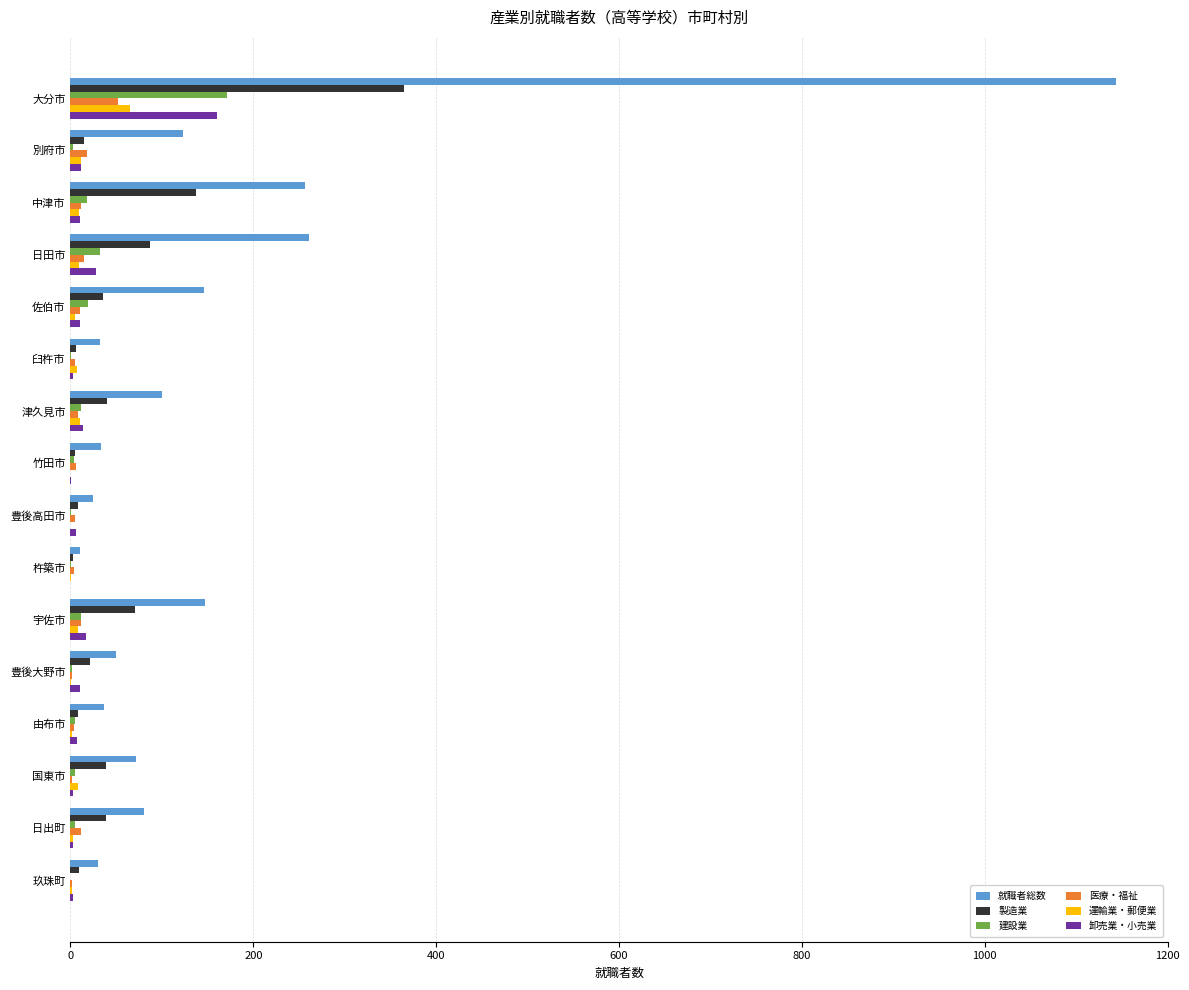

At which category does the chart reach its peak across all series?

大分市